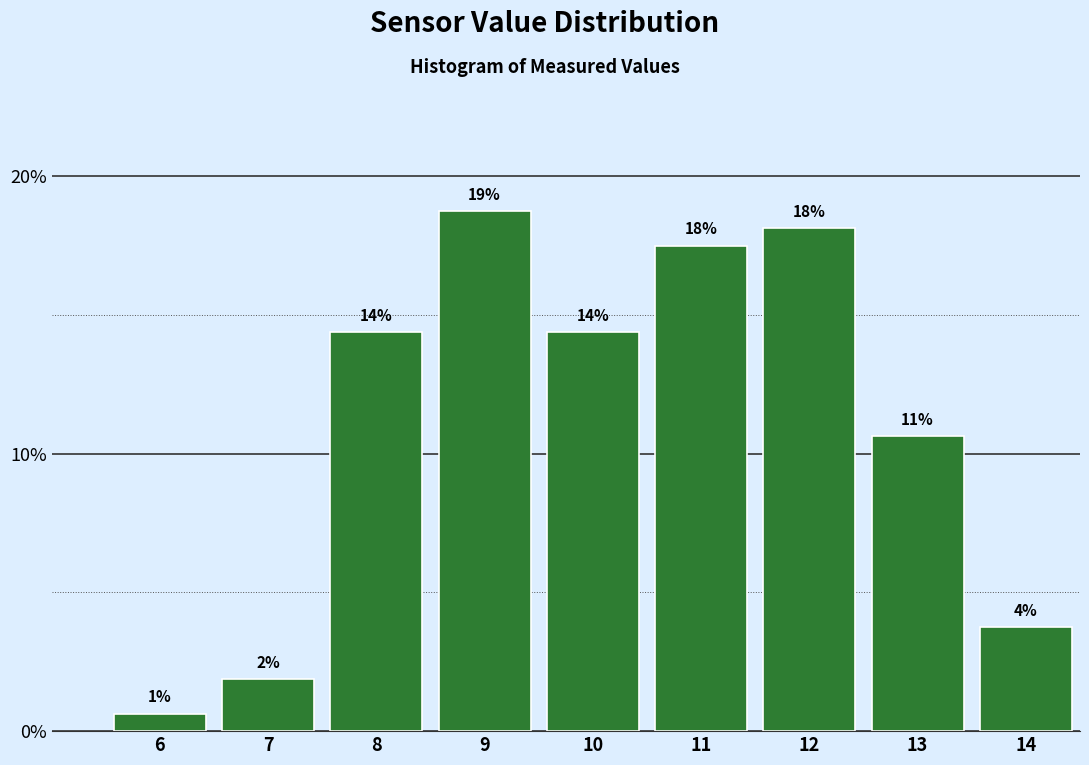

How many bars are there in total?

9